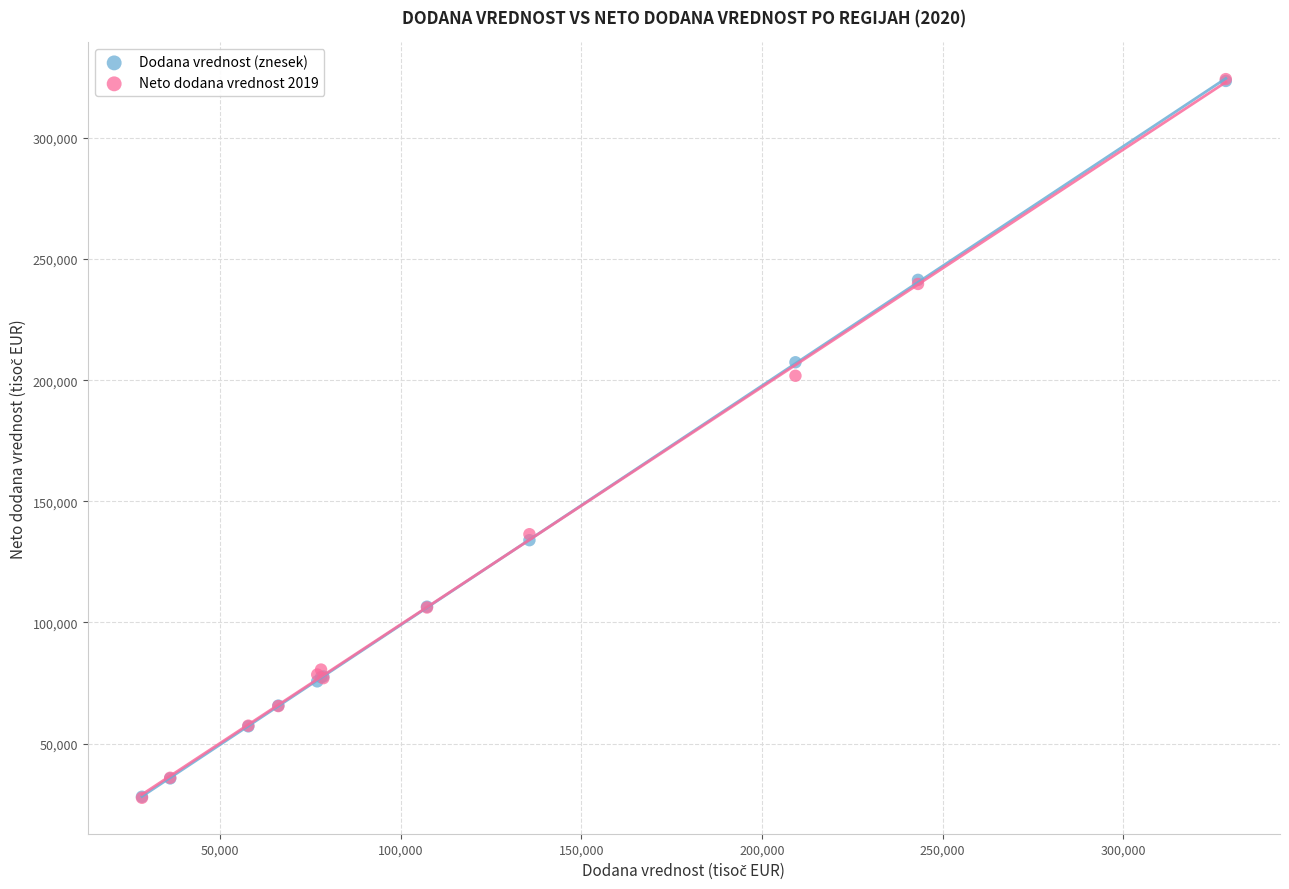

In the Dodana vrednost (znesek) series, what Y value is closest to 175806?

207410.7